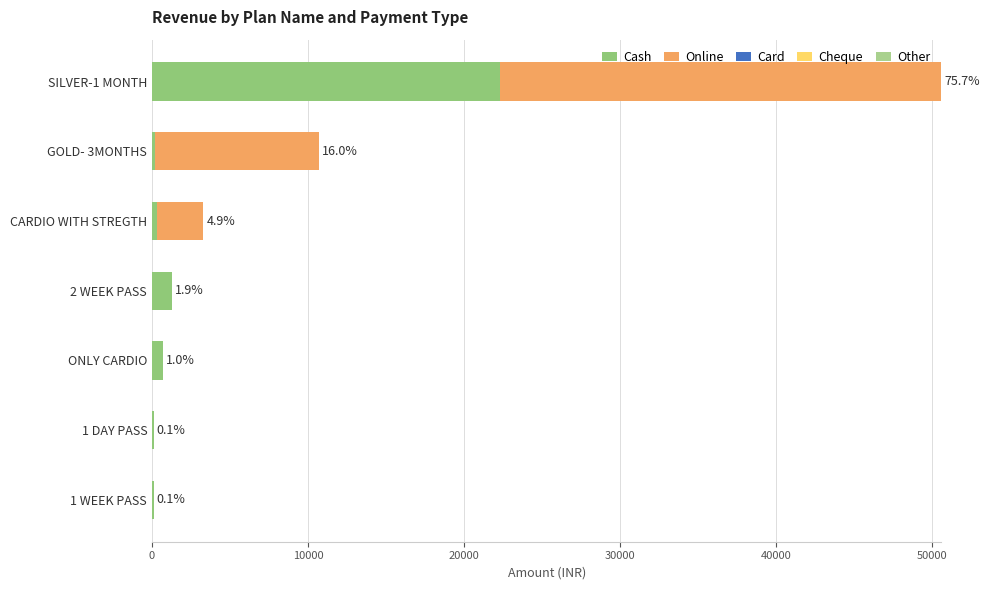

How many groups of bars are there?

7